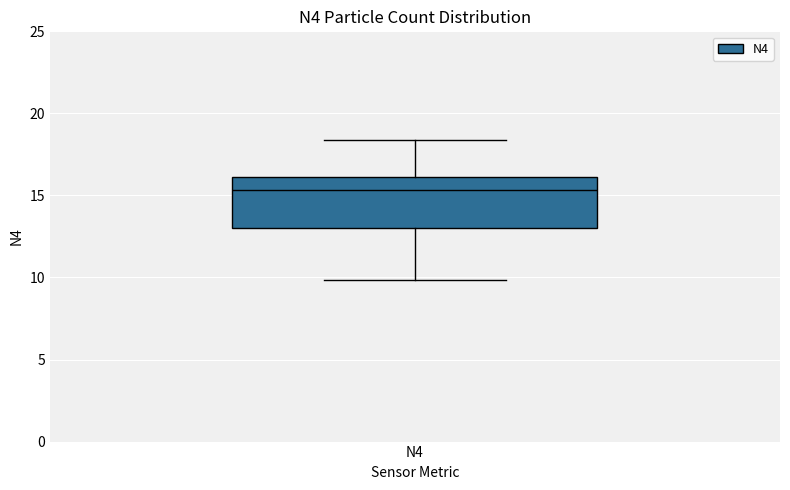

Transcribe this box plot: give where the median line is, the range the box spans, and where the two whiskers end, as read against the y-axis. The values are not printed on the chart, so give them approximately, as read against the axis.

median 15.5, box 13.0 to 16.0, whiskers 10.0 to 18.5